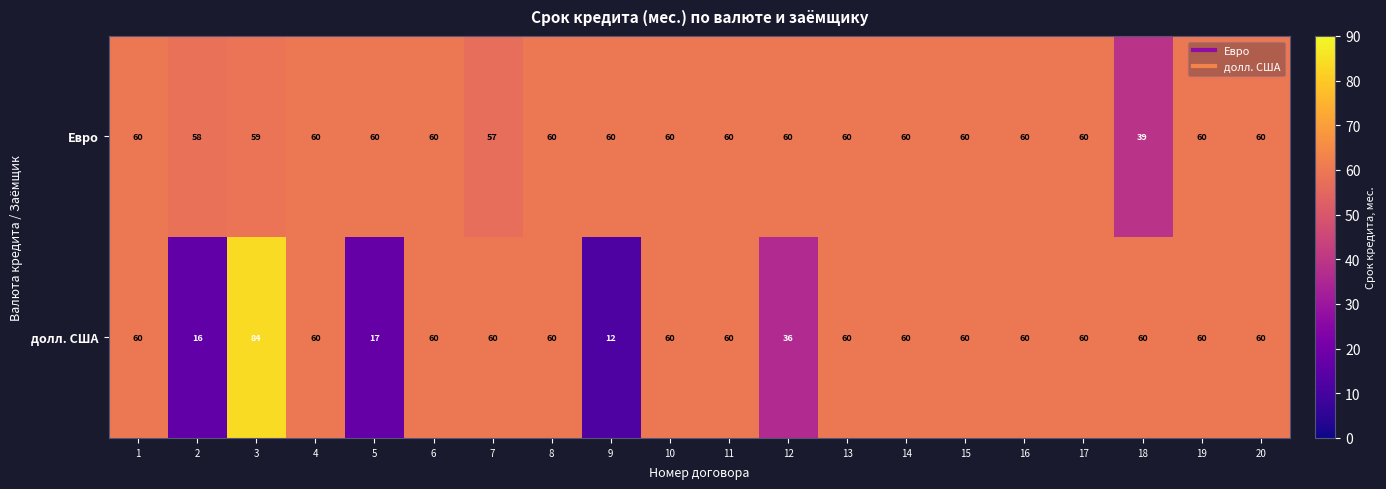

What is the smallest value displayed?

12